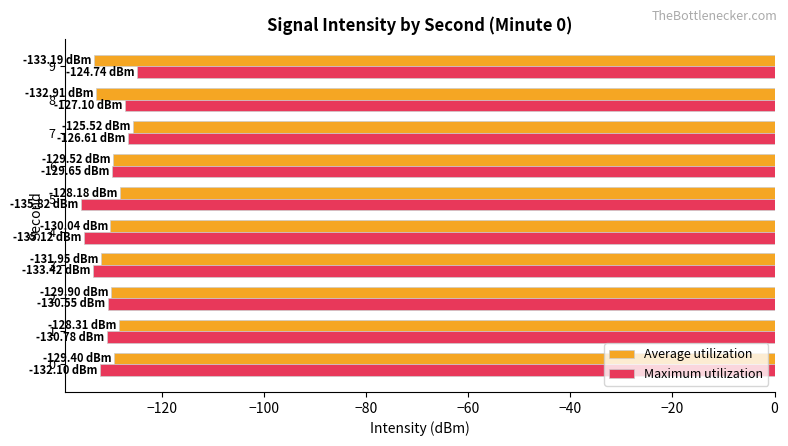

What is the spread (max minus min) of values at 8?

5.8